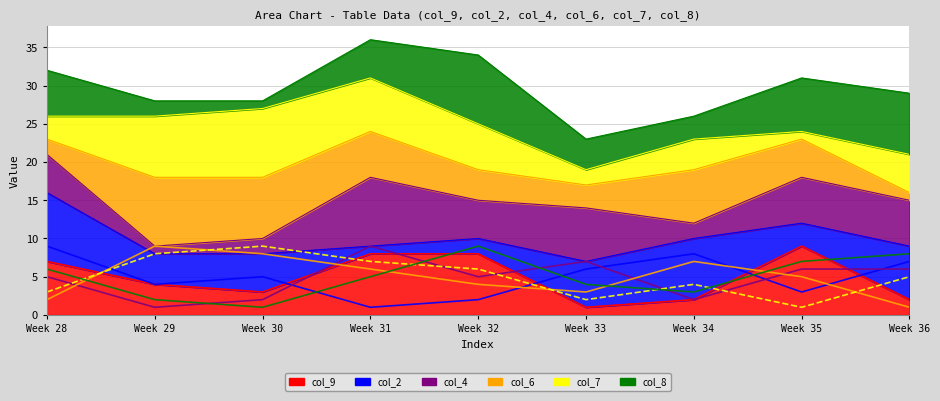

Reading left to right, transcribe all the data shown in this chart.

col_9: 7	4	3	8	8	1	2	9	2
col_2: 9	4	5	1	2	6	8	3	7
col_4: 5	1	2	9	5	7	2	6	6
col_6: 2	9	8	6	4	3	7	5	1
col_7: 3	8	9	7	6	2	4	1	5
col_8: 6	2	1	5	9	4	3	7	8